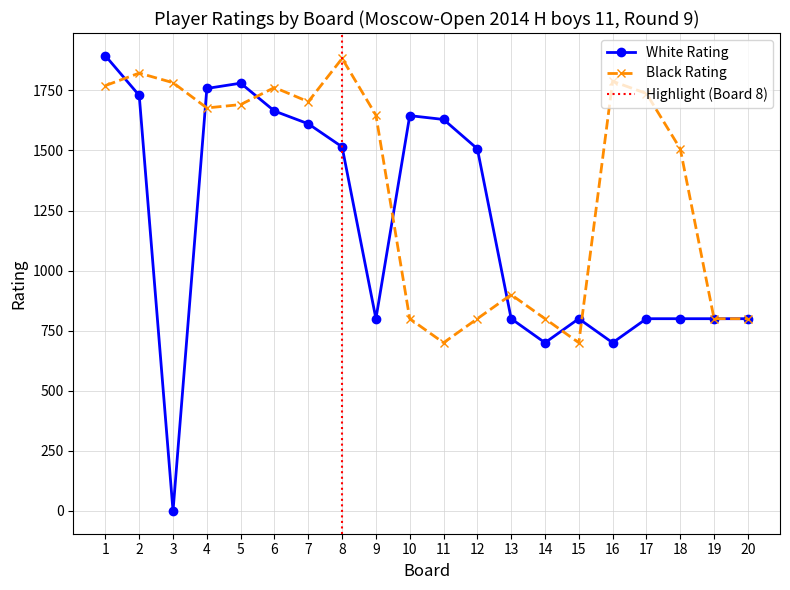

What is the total value across all series at 7?

3314